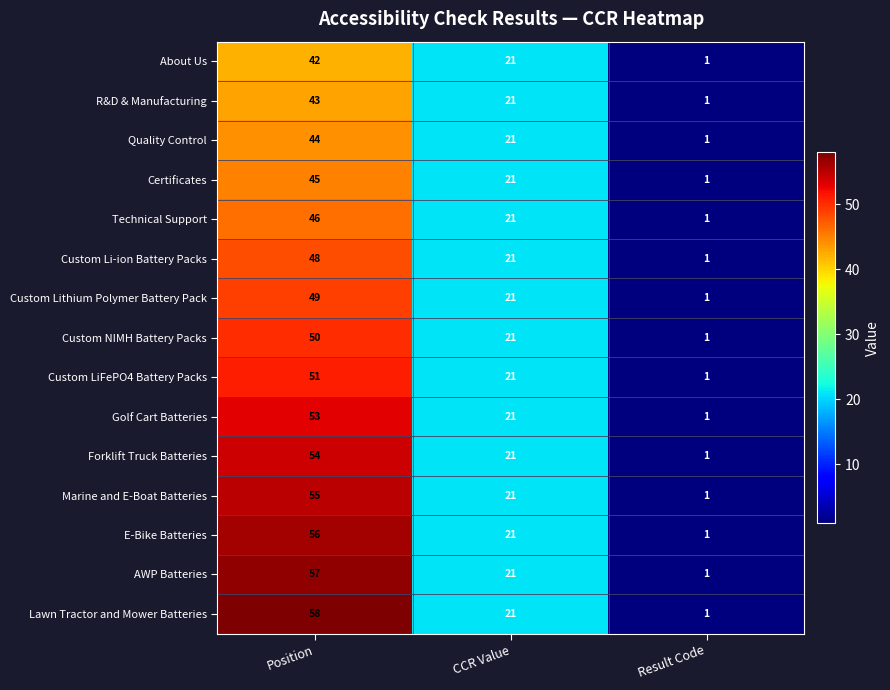

Is it true that Custom Lithium Polymer Battery Pack equals 21 at CCR Value?

True